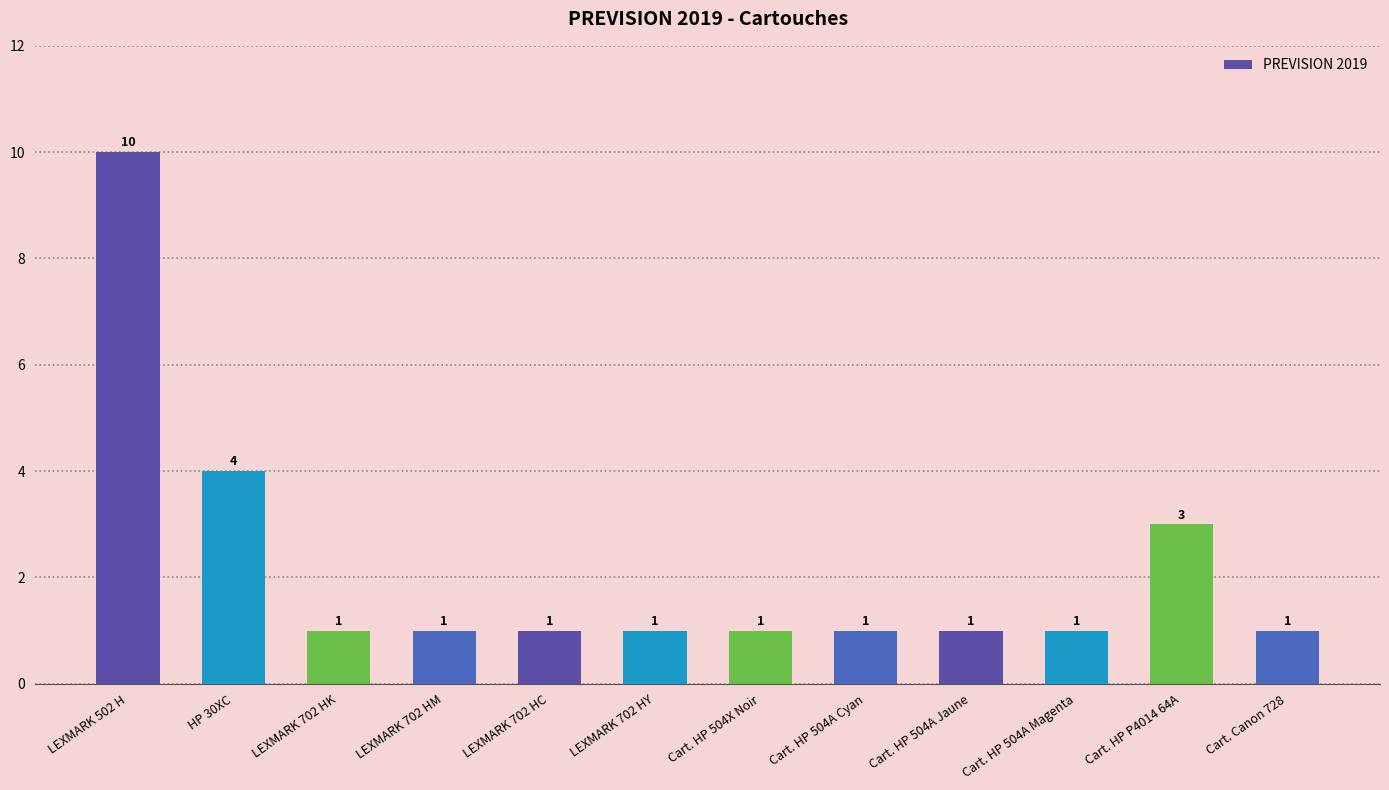

At which category does the chart reach its peak across all series?

LEXMARK 502 H